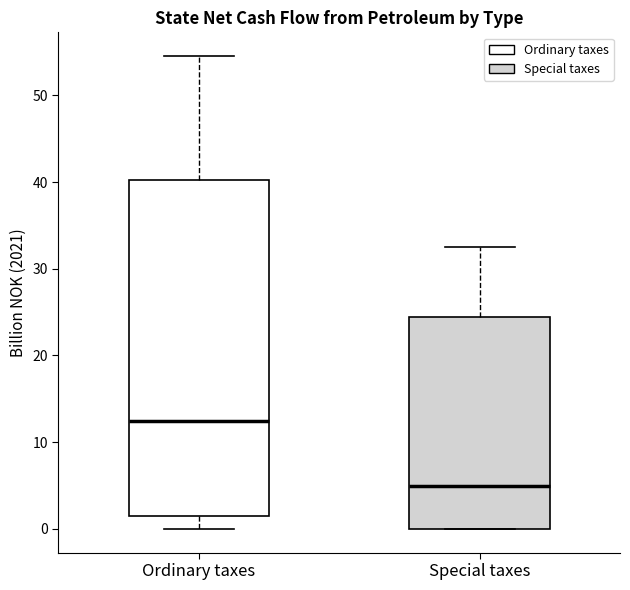

Where does the median line of the box for Special taxes sit on the y-axis? The values are not printed on the chart, so give them approximately, as read against the axis.

5